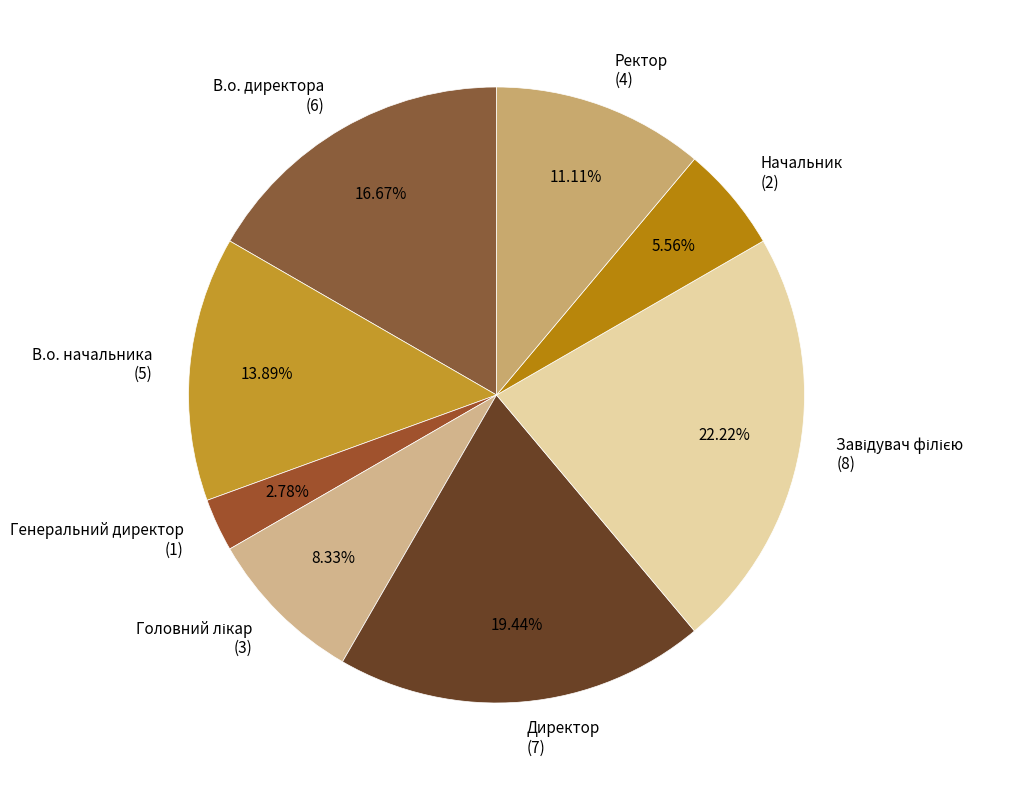

Does Директор (7) account for over 50% of the chart?

No